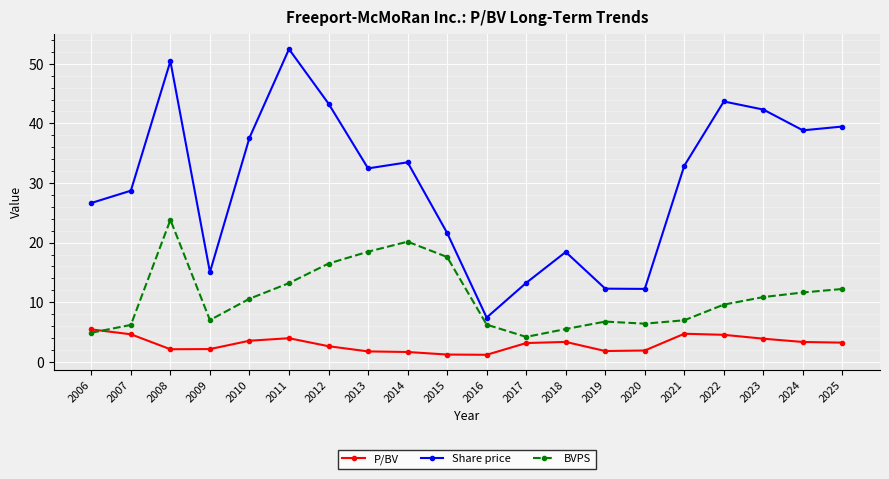

What value does the BVPS series have at 2014?

20.2